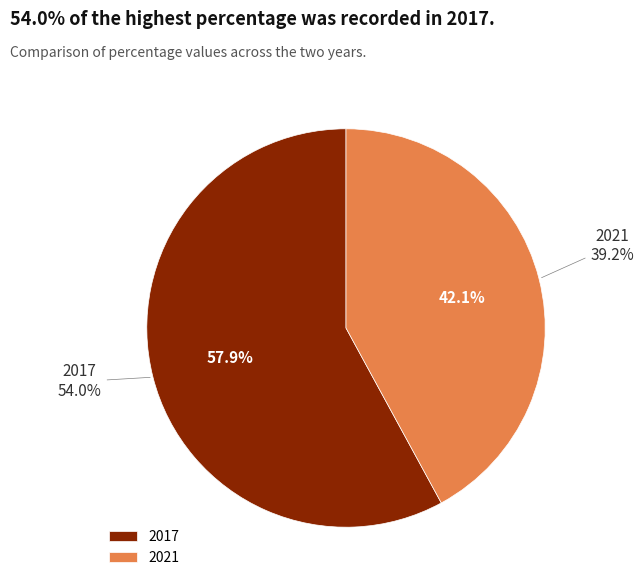

Combined, do 2017 and 2021 account for over 50%?

Yes